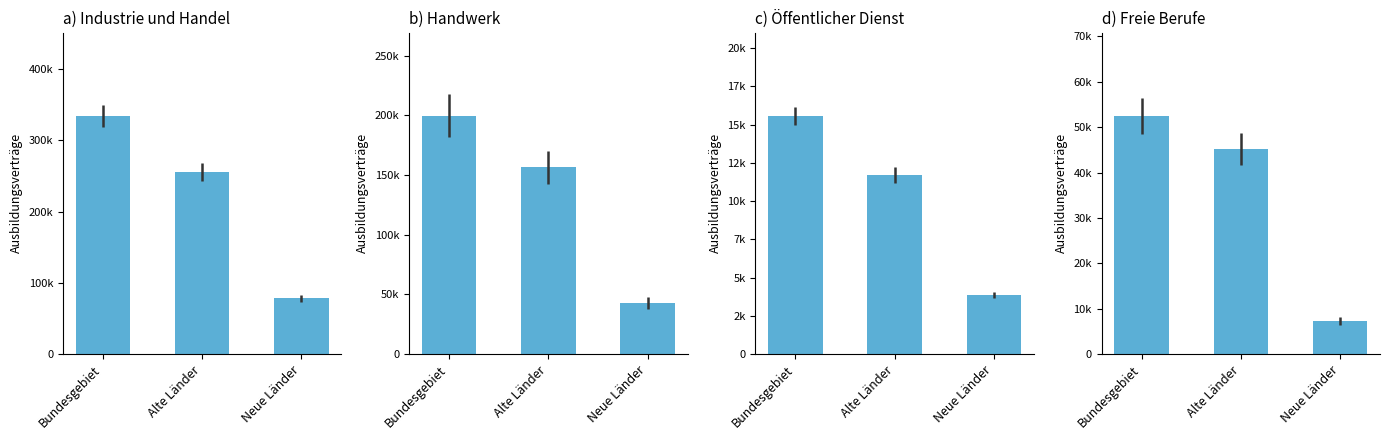

How many groups of bars are there?

3